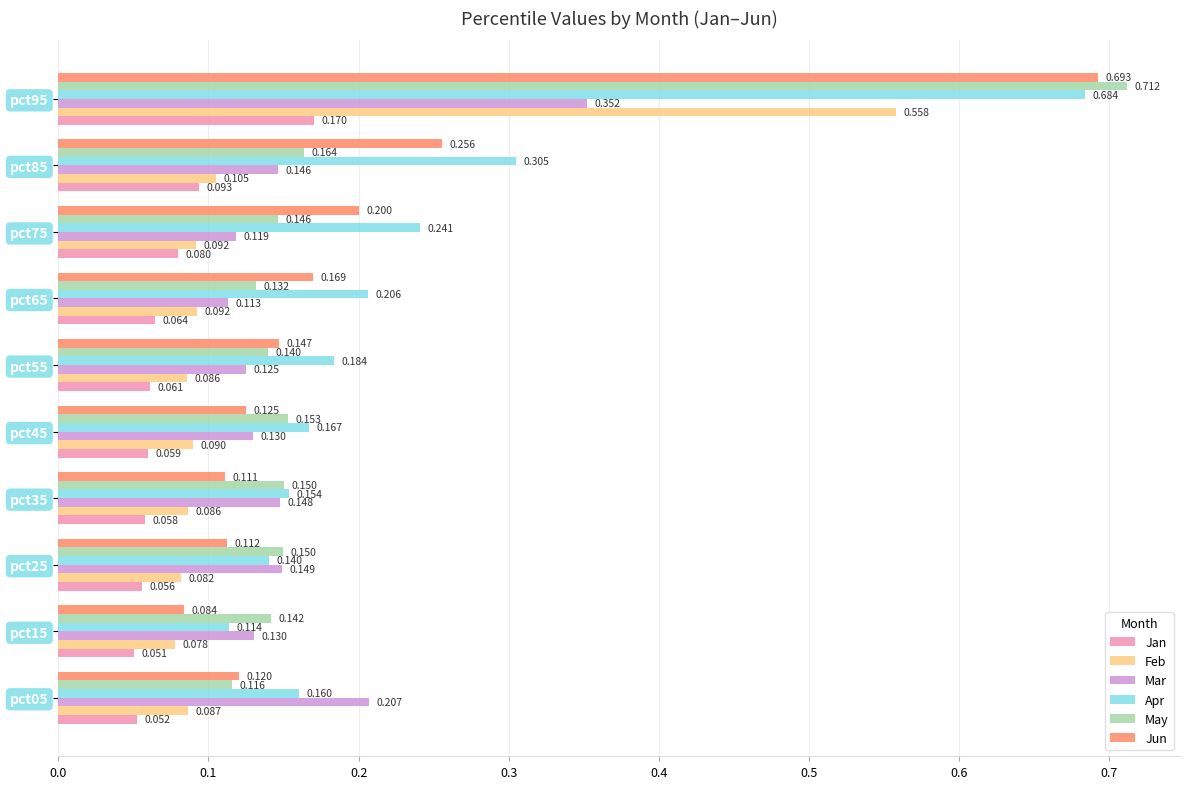

What is the average value of the Mar series?

0.2